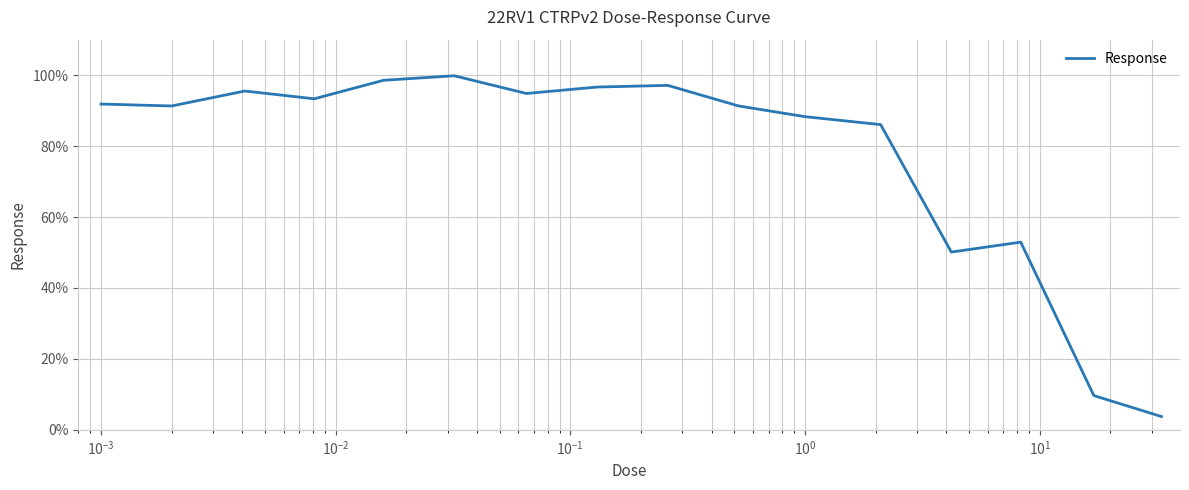

What is the difference between the maximum and minimum values?

96.1